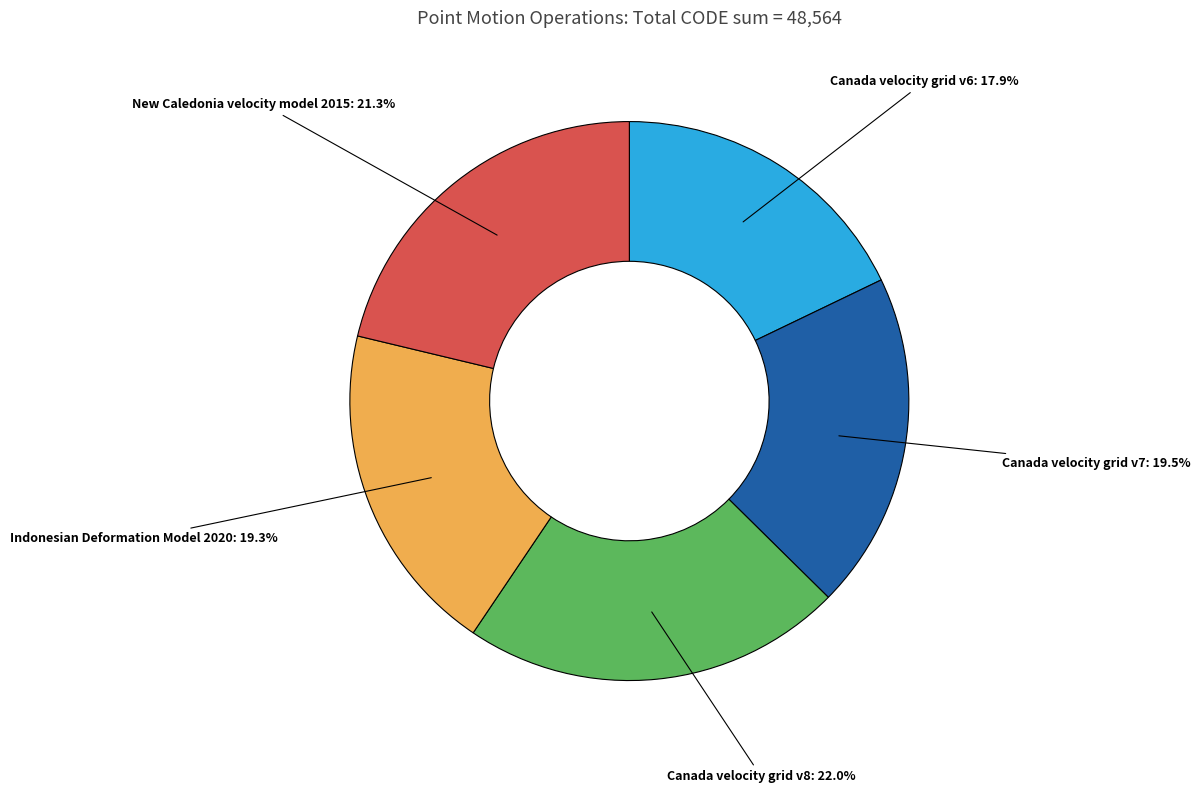

How many segments does this pie chart have?

5